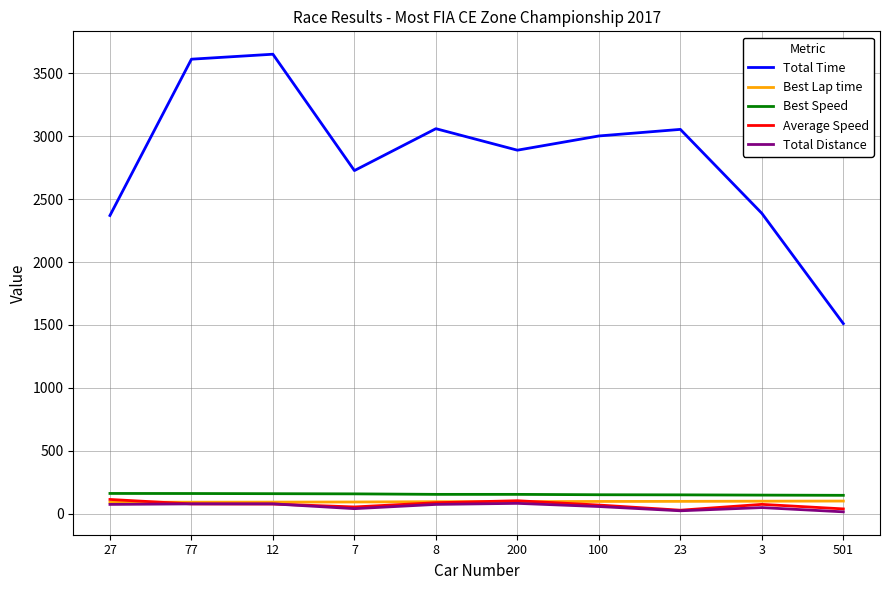

Which series changed the most between 27 and 12?

Total Time